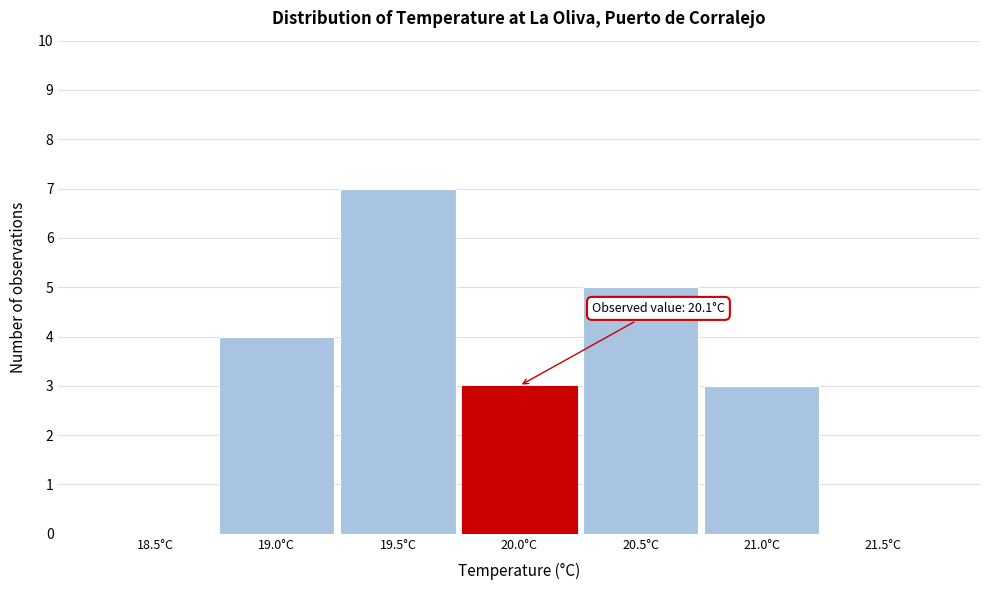

Reading left to right, transcribe all the data shown in this chart.

18.5°C=0	19.0°C=4	19.5°C=7	20.0°C=3	20.5°C=5	21.0°C=3	21.5°C=0